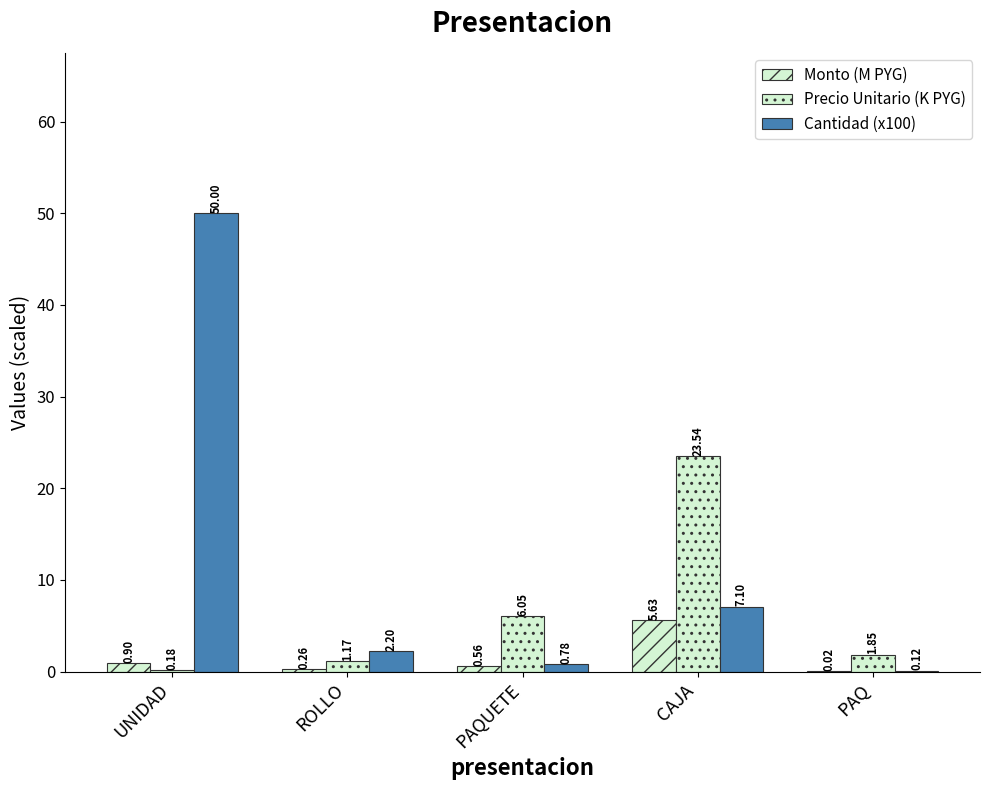

Is it true that Precio Unitario (K PYG) equals 0.2 at UNIDAD?

True